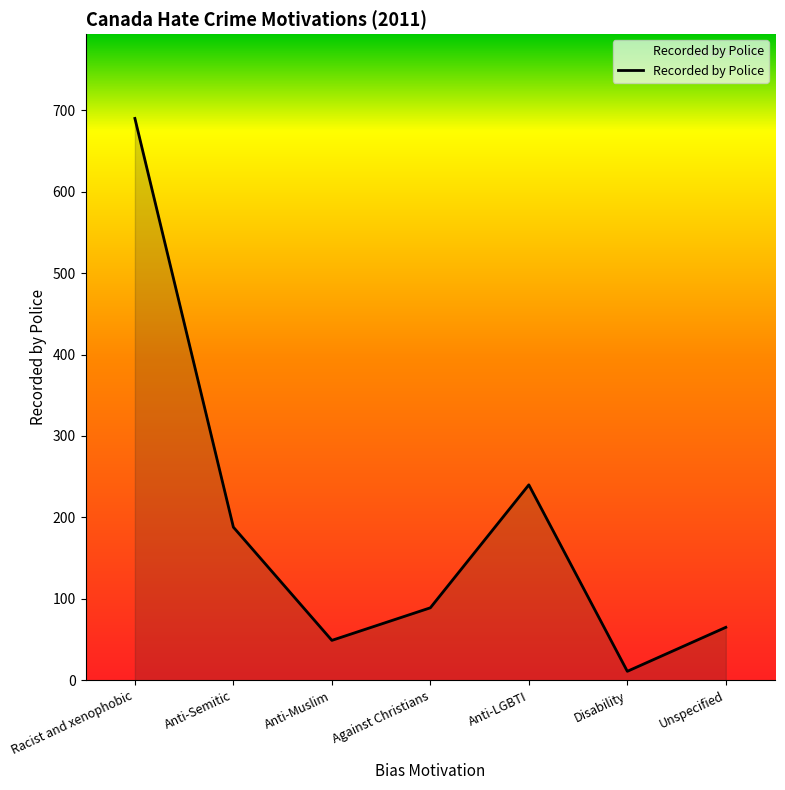

The value at Anti-LGBTI is 315. True or false?

False